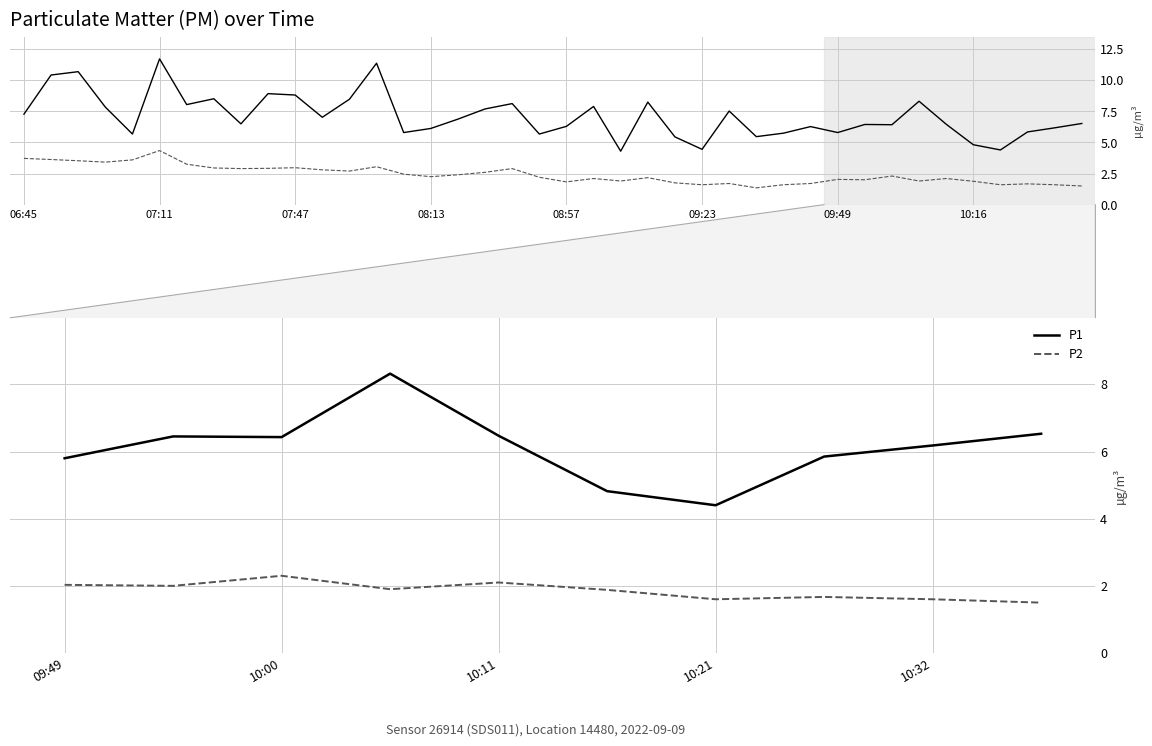

True or false: P1 and P2 intersect in this chart.

False